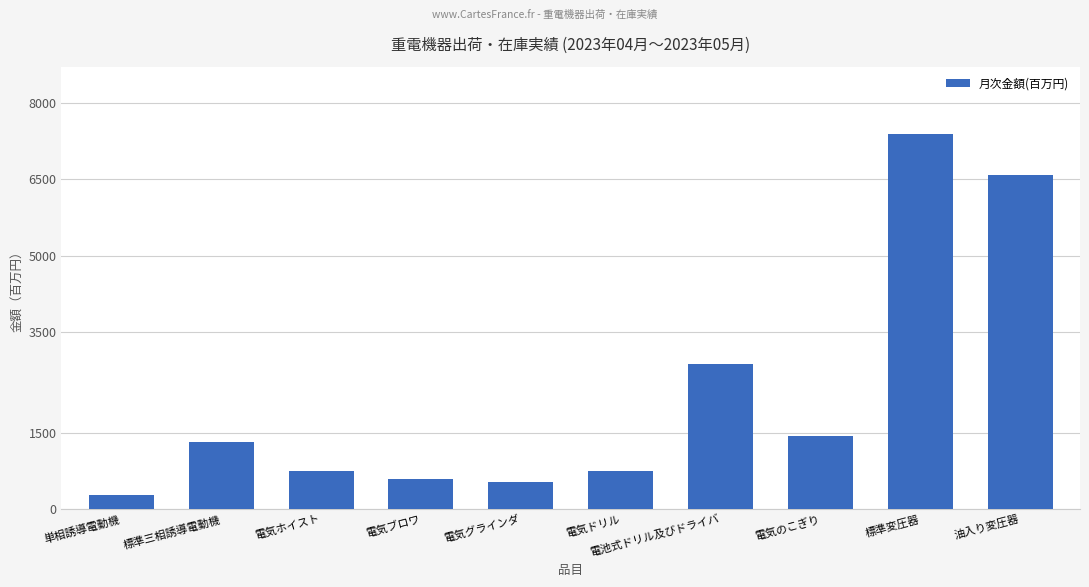

What is the label of the 10th bar from the right?

単相誘導電動機